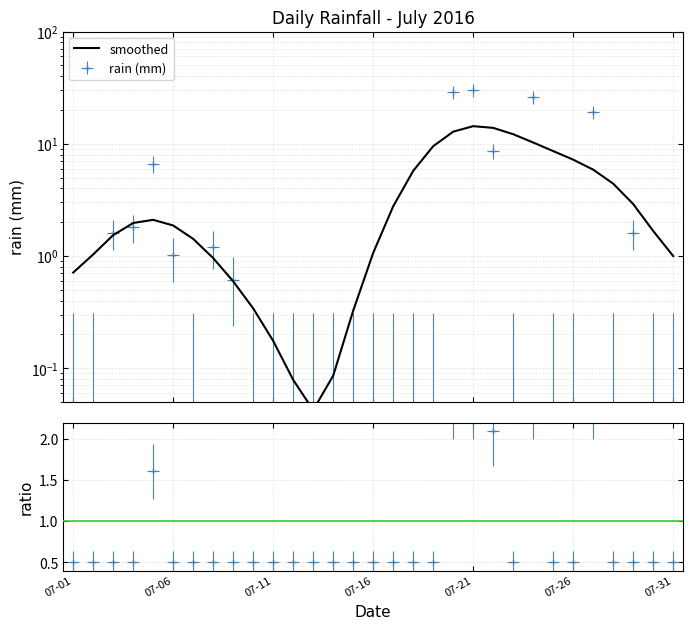

What is the label of the 10th point from the right?

21